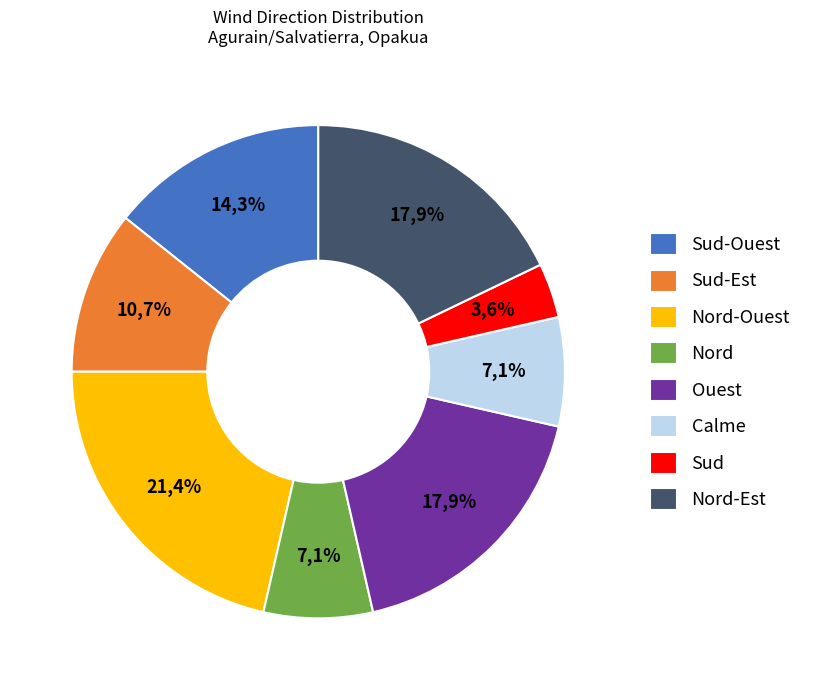

Between Nord and Sud-Est, which is larger?

Sud-Est